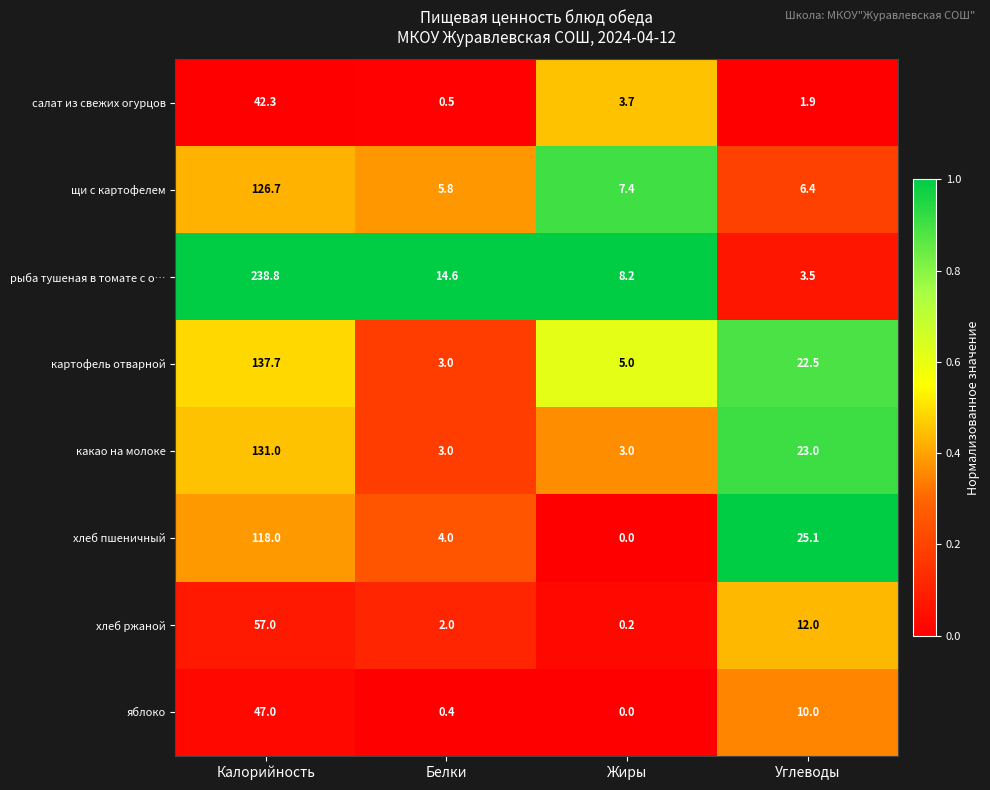

What value does the салат из свежих огурцов series have at Жиры?

3.7